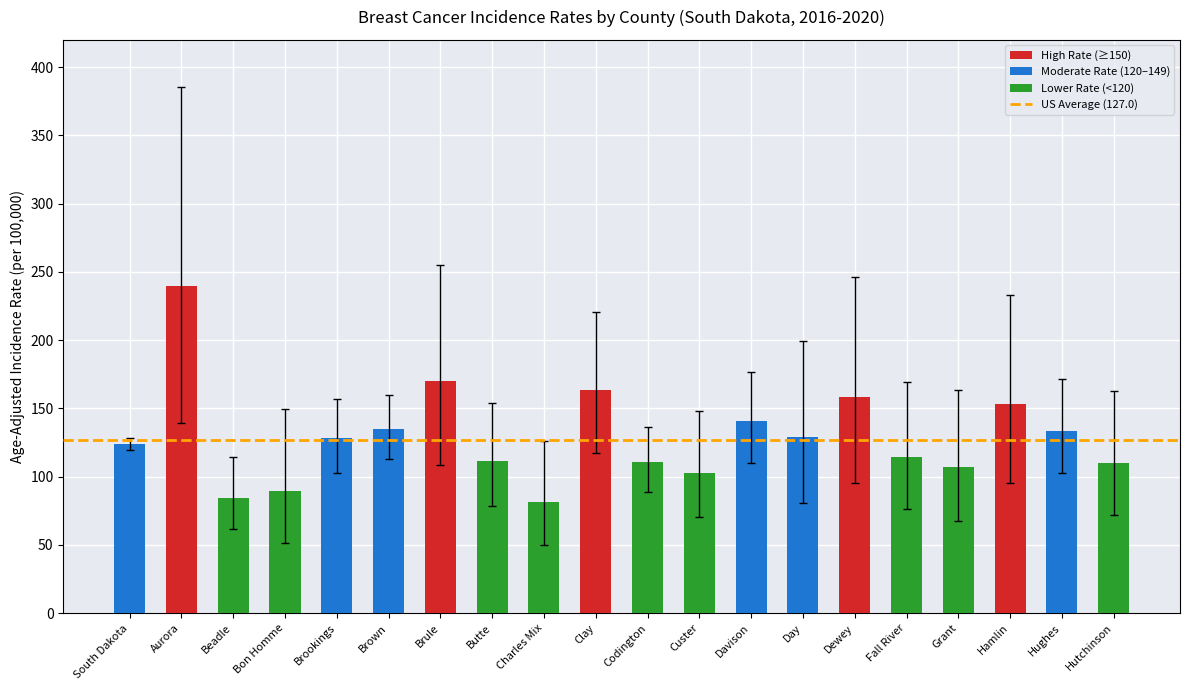

What is the label of the 16th bar from the left?

Fall River